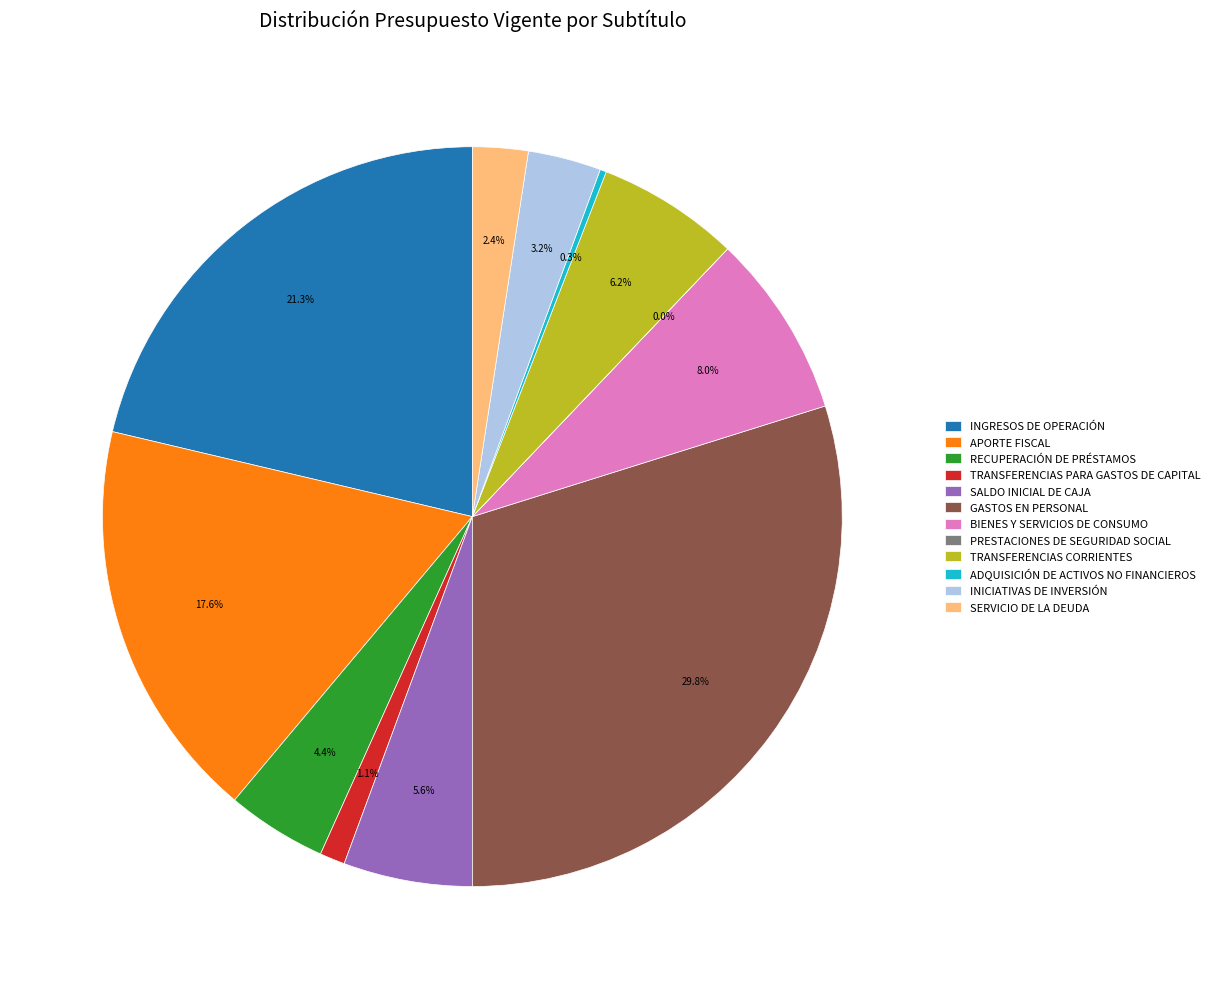

To the nearest percent, what is the difference between the INGRESOS DE OPERACIÓN and TRANSFERENCIAS PARA GASTOS DE CAPITAL slice percentages?

20%